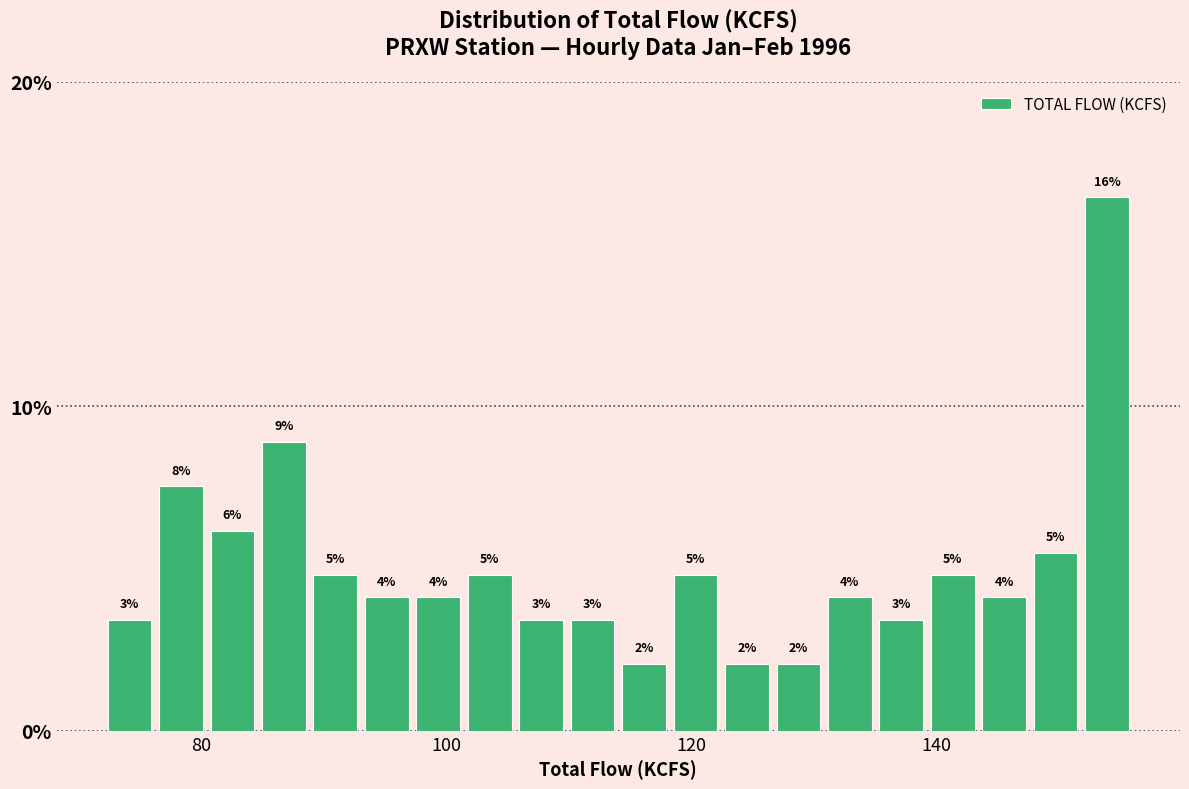

Read against the x-axis, roughly where is the centre of the tallest bar?

154